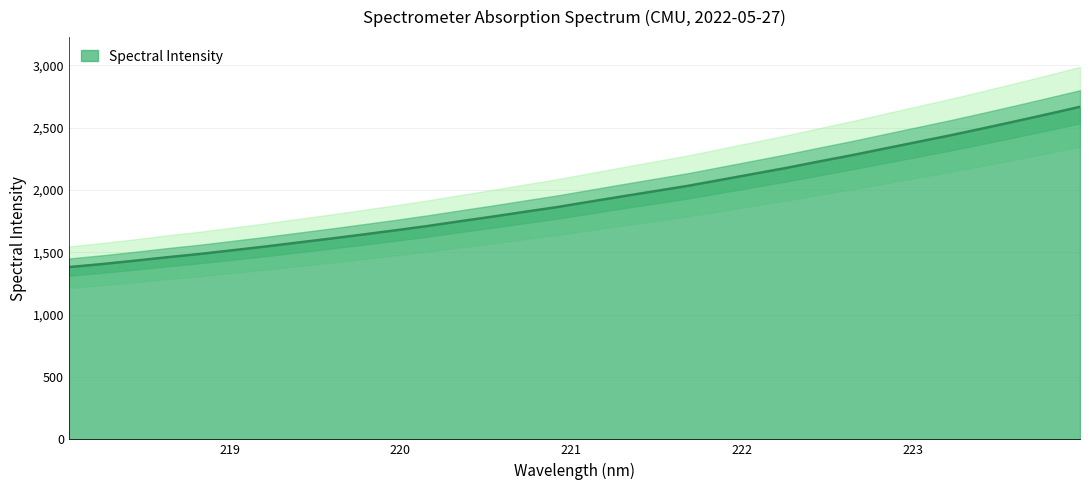

The value at 220.3533 is 1750.0. True or false?

True